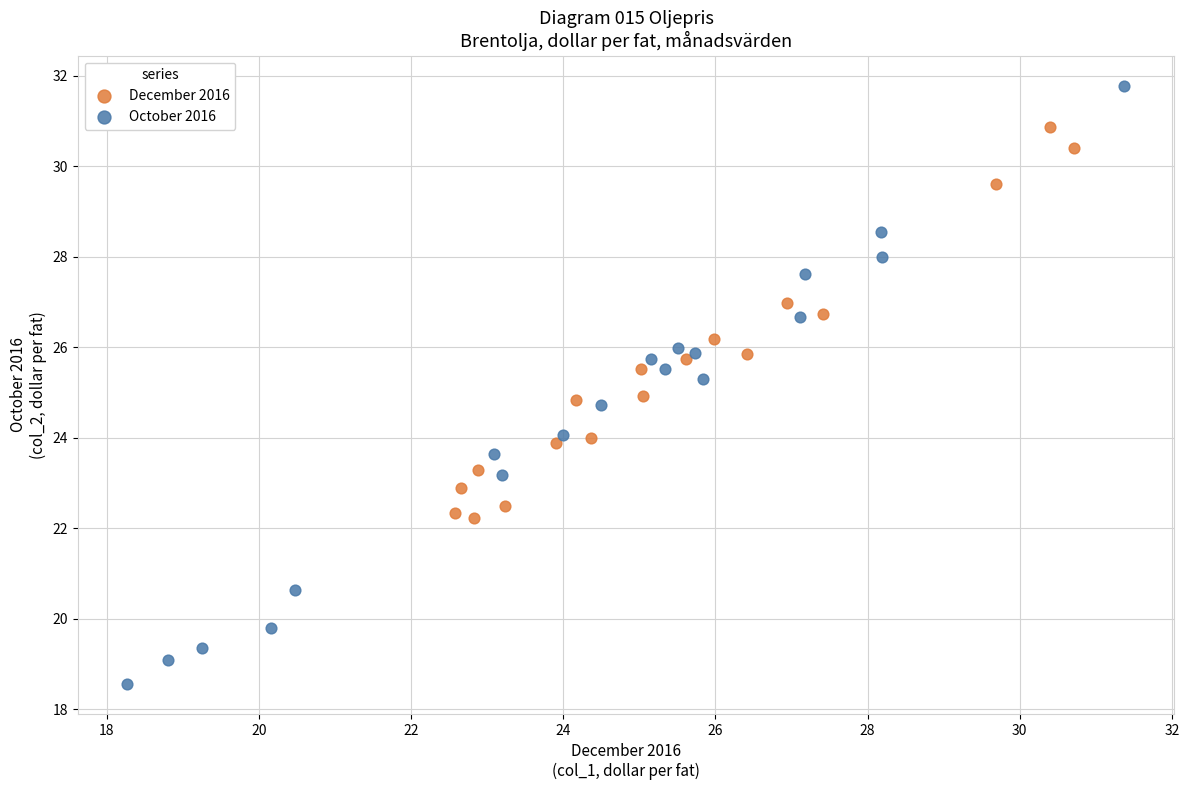

Which series reaches the maximum Y coordinate?

October 2016